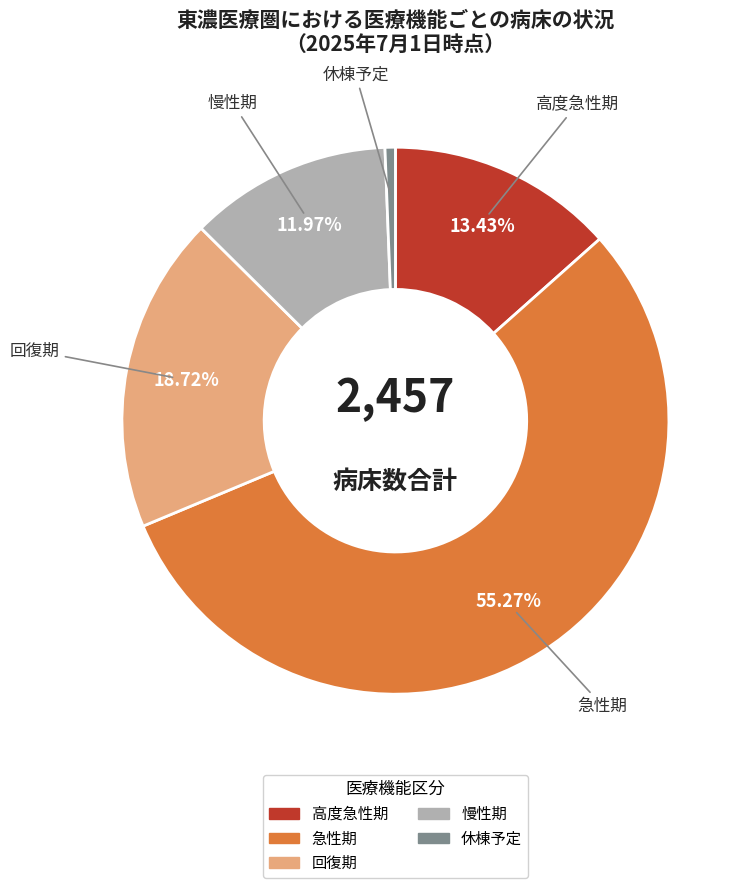

To the nearest percent, what is the difference between the 慢性期 and 急性期 slice percentages?

43%